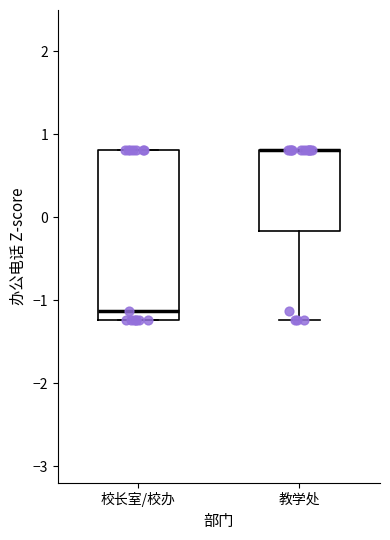

Reading left to right, transcribe this box plot: for each box, give where its median line is, the range the box spans, and where its two whiskers end, as read against the y-axis. The values are not printed on the chart, so give them approximately, as read against the axis.

校长室/校办: median -1.1, box -1.2 to 0.8, whiskers -1.2 to 0.8
教学处: median 0.8 (drawn on the box's upper edge), box -0.2 to 0.8, whiskers -1.2 to 0.8